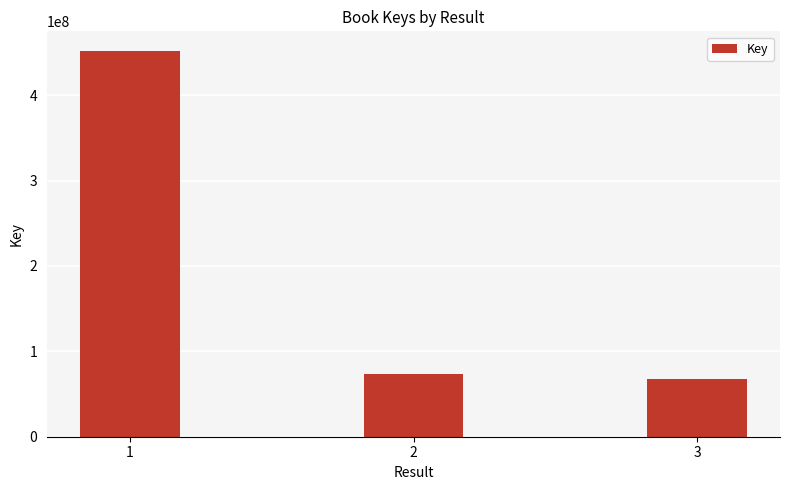

Reading left to right, what are all the values shown in this chart?

452210845	73140642	68046176